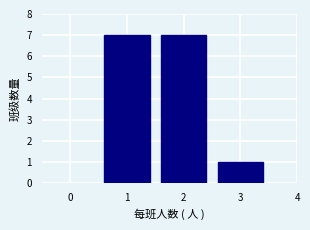

What is the height of the bar covering 1.5 to 2.5 on the x-axis? The values are not printed on the chart, so give them approximately, as read against the axis.

7